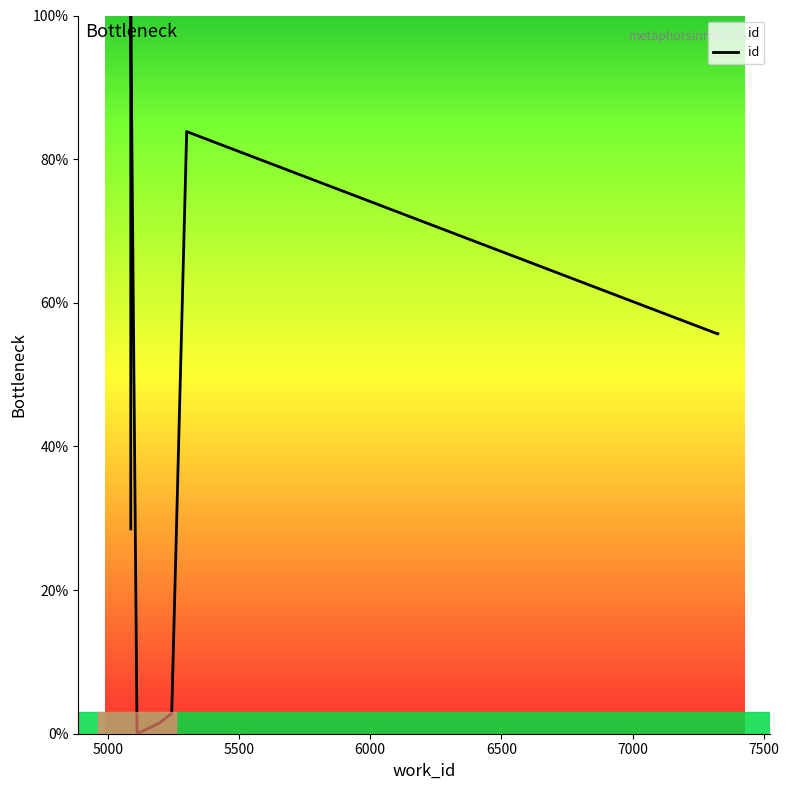

How many data points does each series have?

10